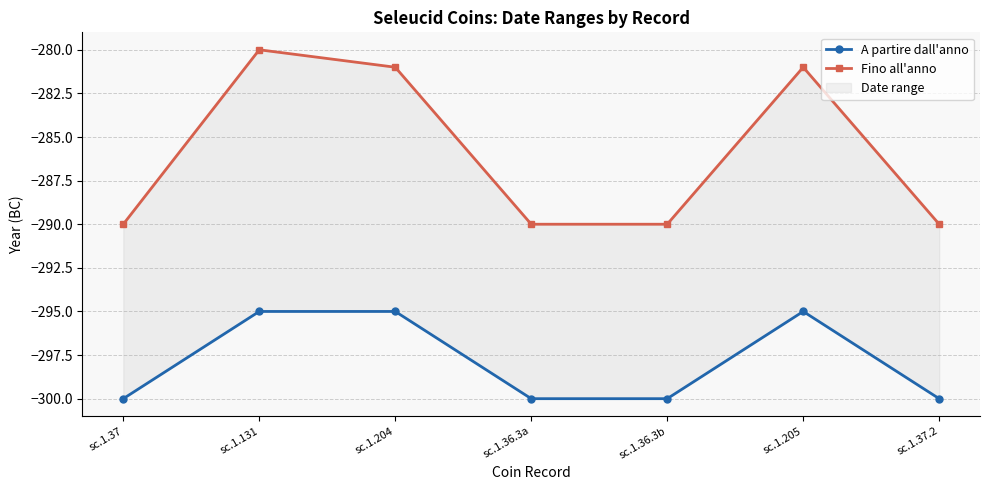

What is the value of the A partire dall'anno point at the 3rd from the left?

-295